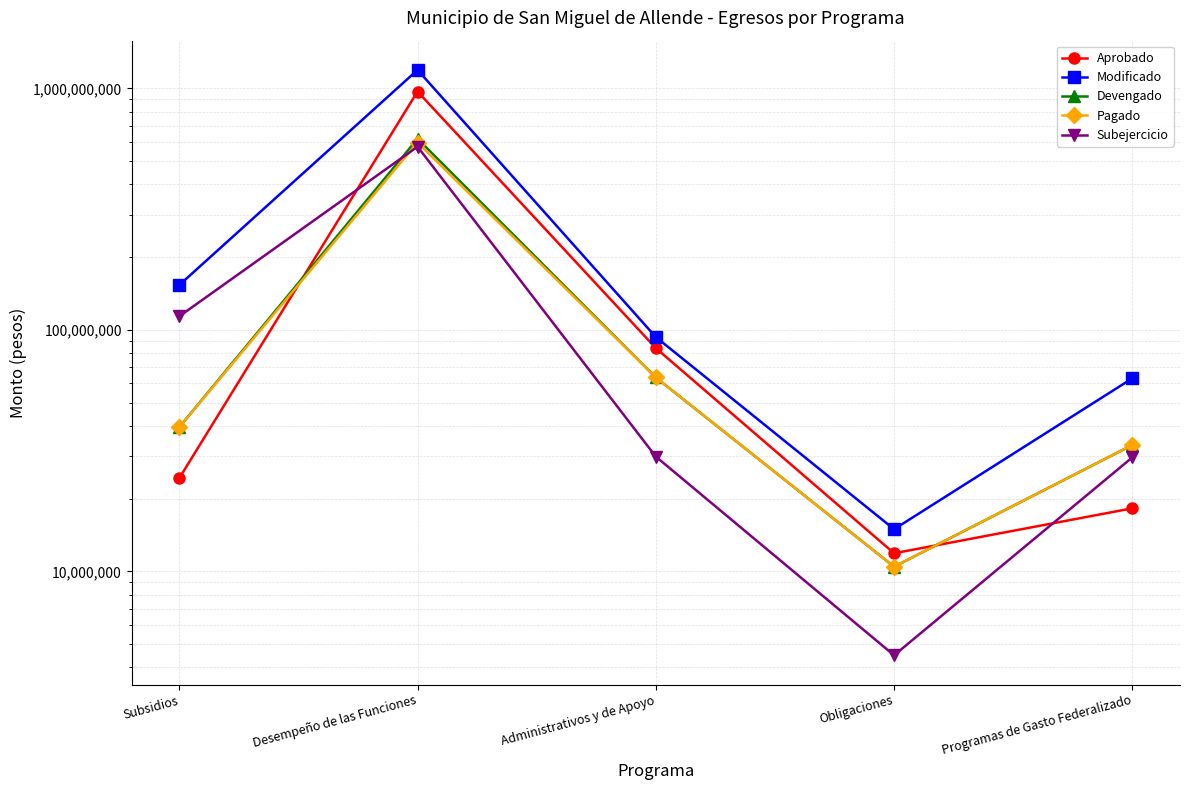

Which series has the largest range (max minus min)?

Modificado